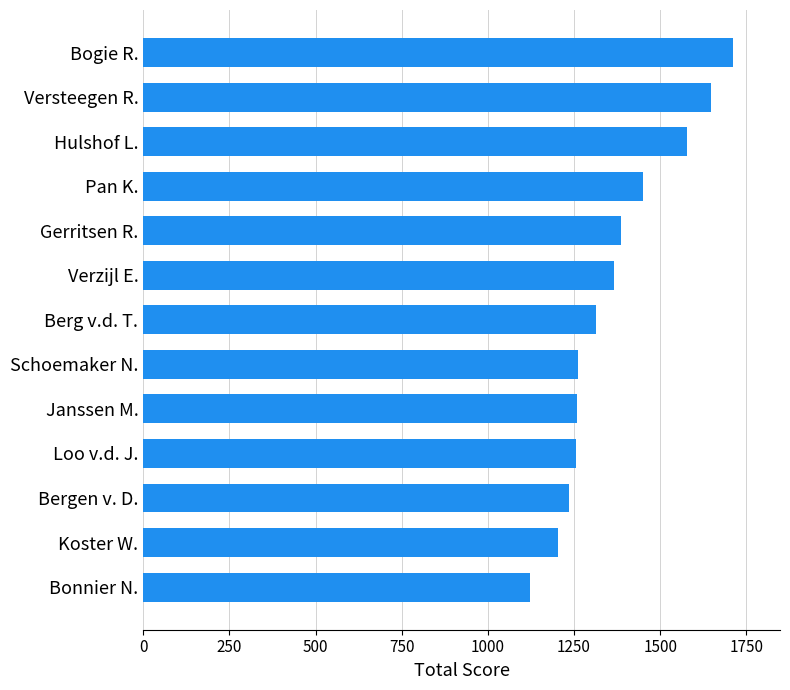

At which category does the chart reach its peak across all series?

Bogie R.